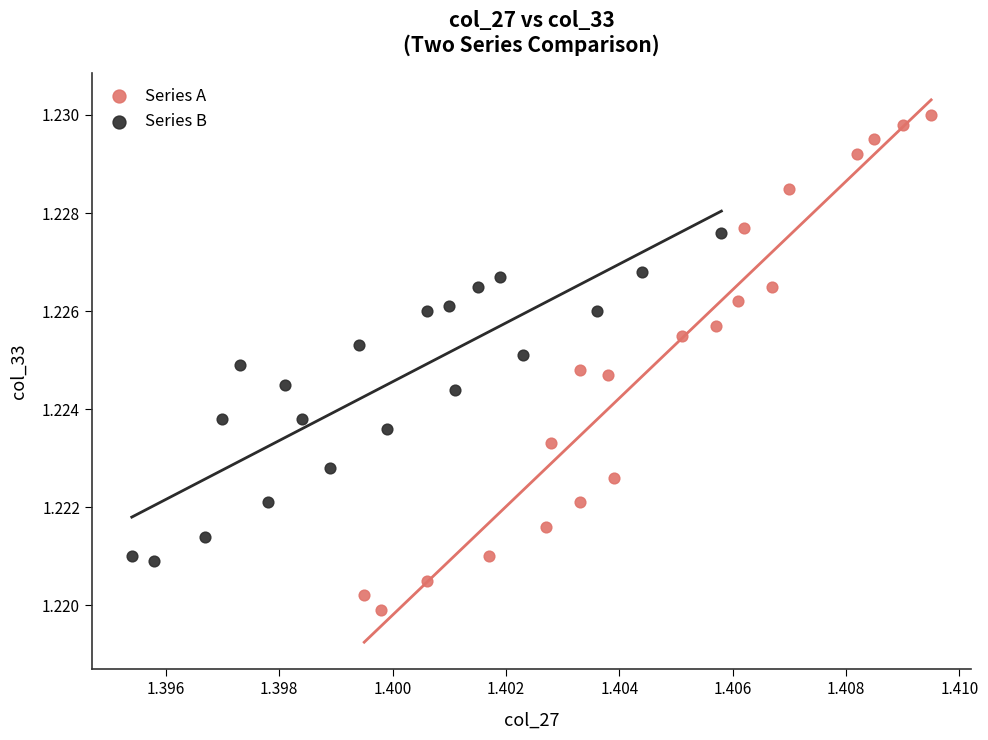

Which series contains the lowest Y value?

Series A